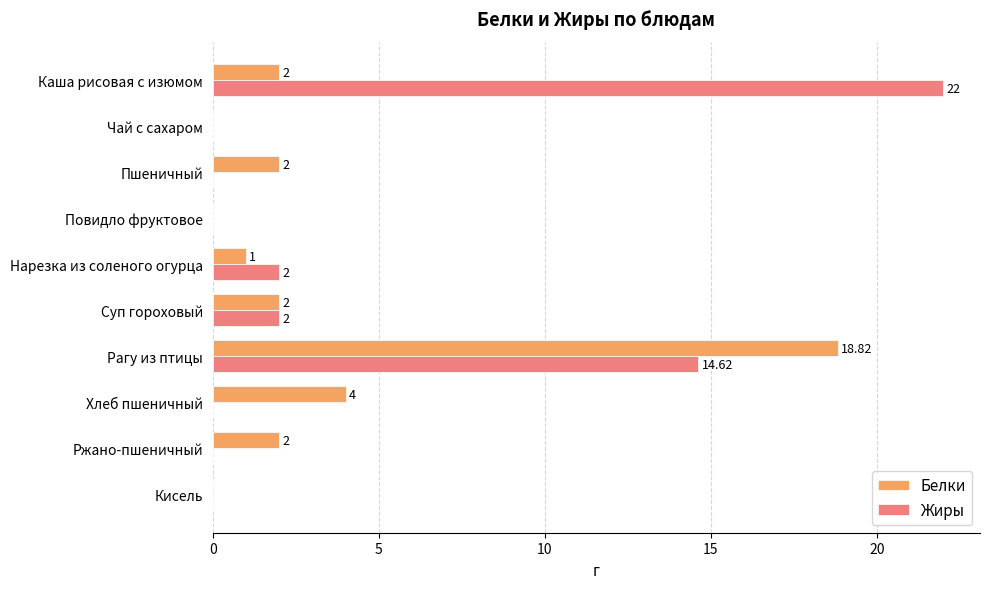

At which category is the sum across all series the highest?

Рагу из птицы